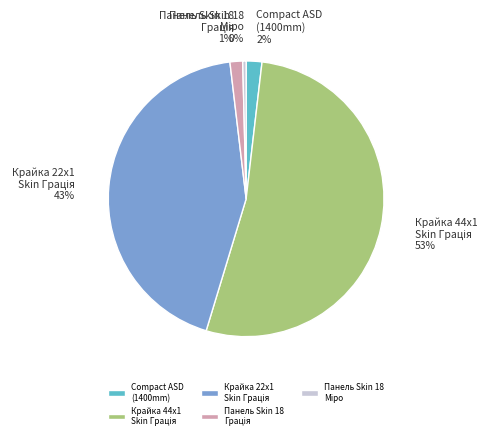

Is there a majority slice in this chart?

Yes